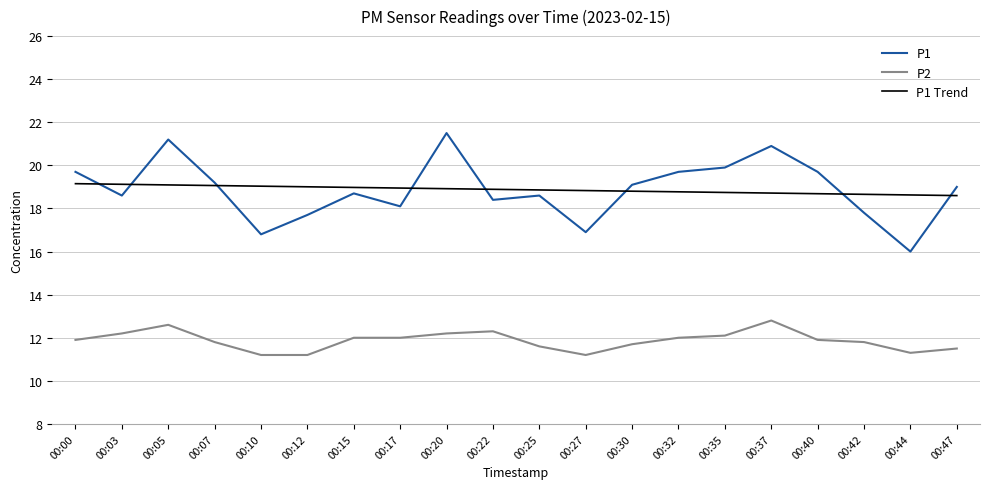

At 00:40, list the series in order from largest to smallest.

P1, P1 Trend, P2